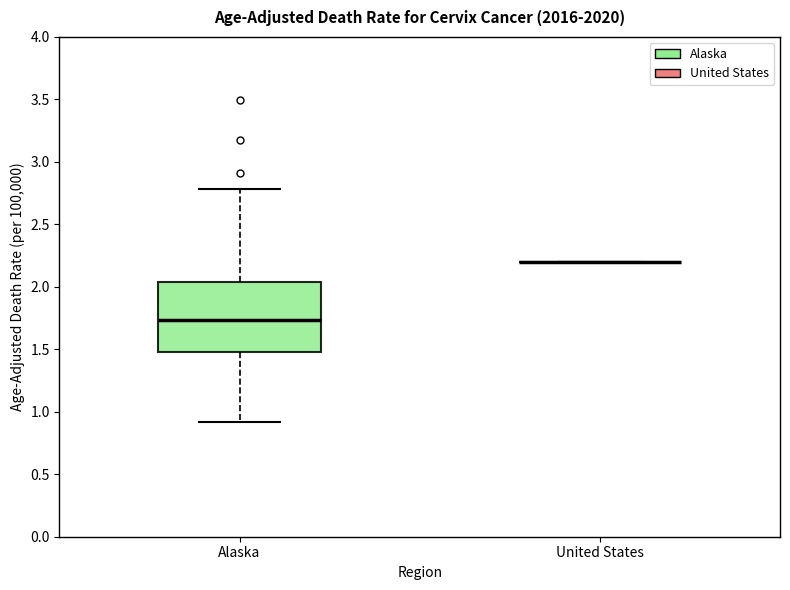

Reading left to right, transcribe this box plot: for each box, give where its median line is, the range the box spans, and where its two whiskers end, as read against the y-axis. The values are not printed on the chart, so give them approximately, as read against the axis.

Alaska: median 1.75, box 1.50 to 2.05, whiskers 0.90 to 2.80
United States: box collapsed to a line at 2.20, whiskers 2.20 to 2.20